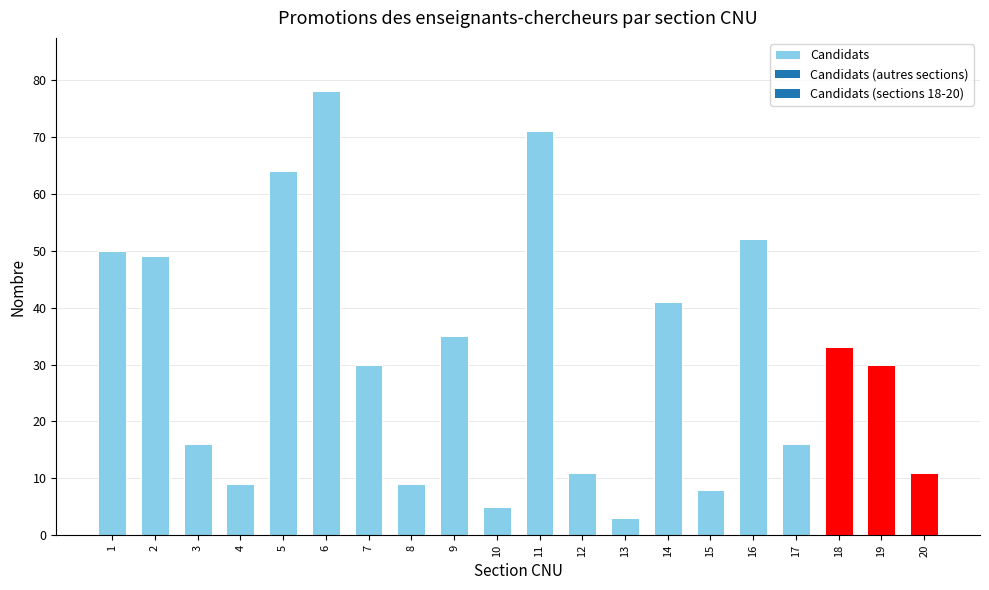

Where does the data first go above 30?

1